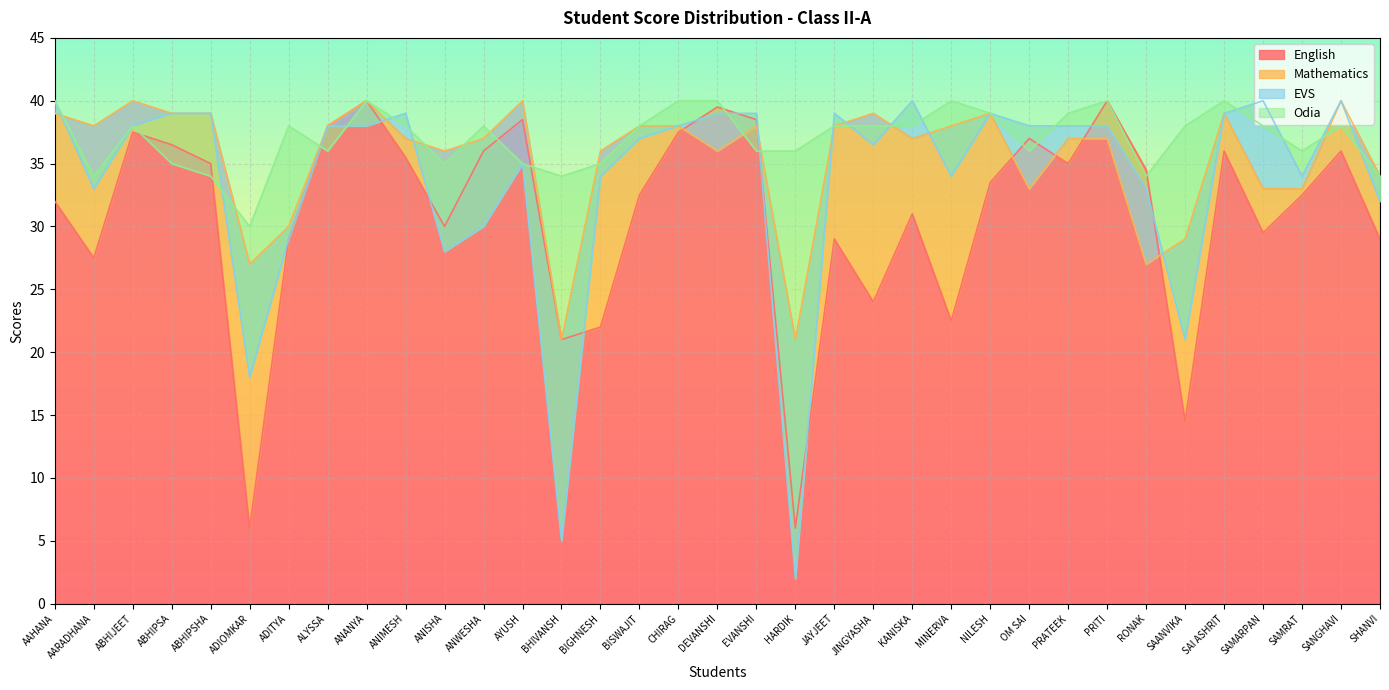

Which series has the largest total across all categories?

Odia